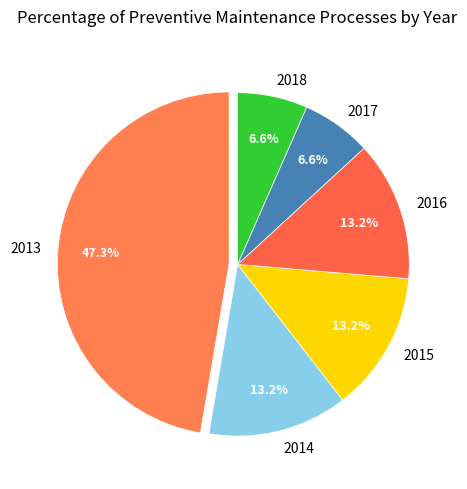

To the nearest percent, what percentage of the pie is 2018?

7%